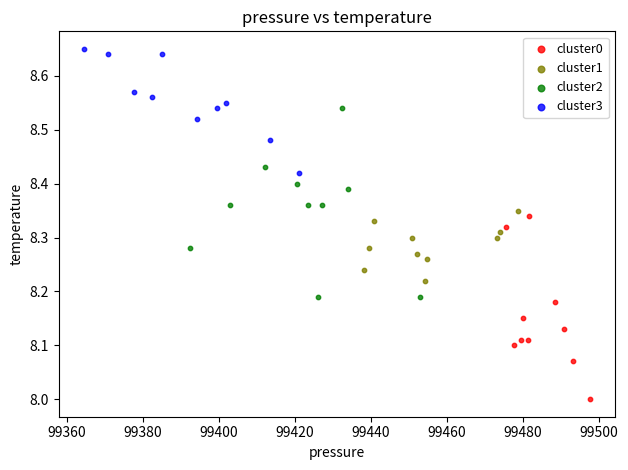

Which series has the largest Y range (max minus min)?

cluster2